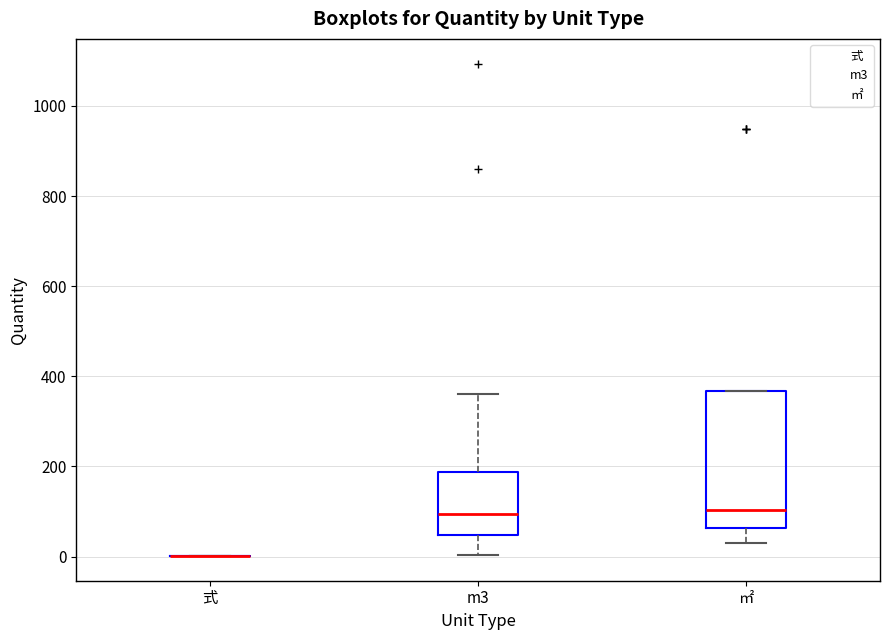

Which box is the tallest, from its lower edge to its upper edge?

㎡